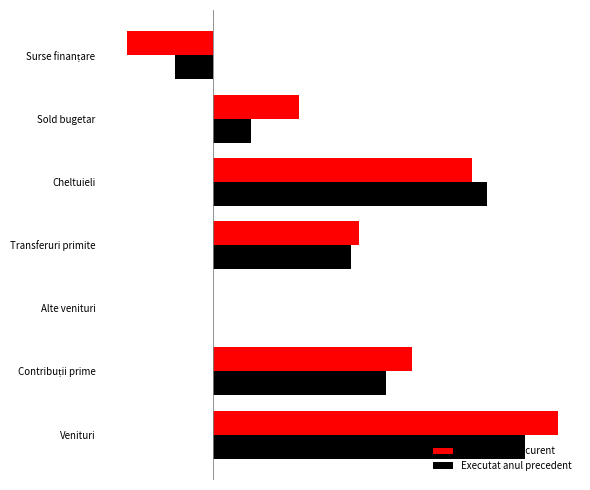

Where is Executat anul curent nearest to the value 404?

Transferuri primite